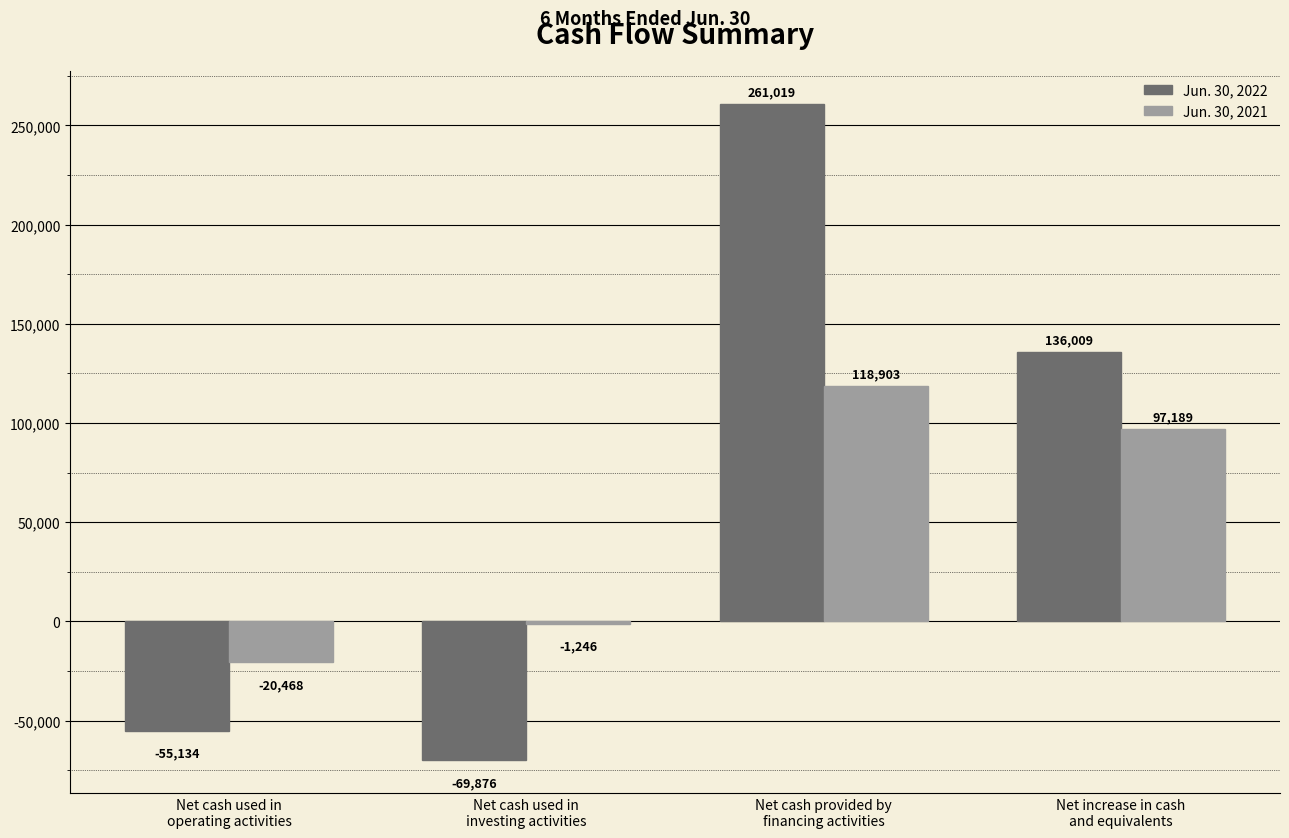

How many values in the Jun. 30, 2021 series are below 97189?

2